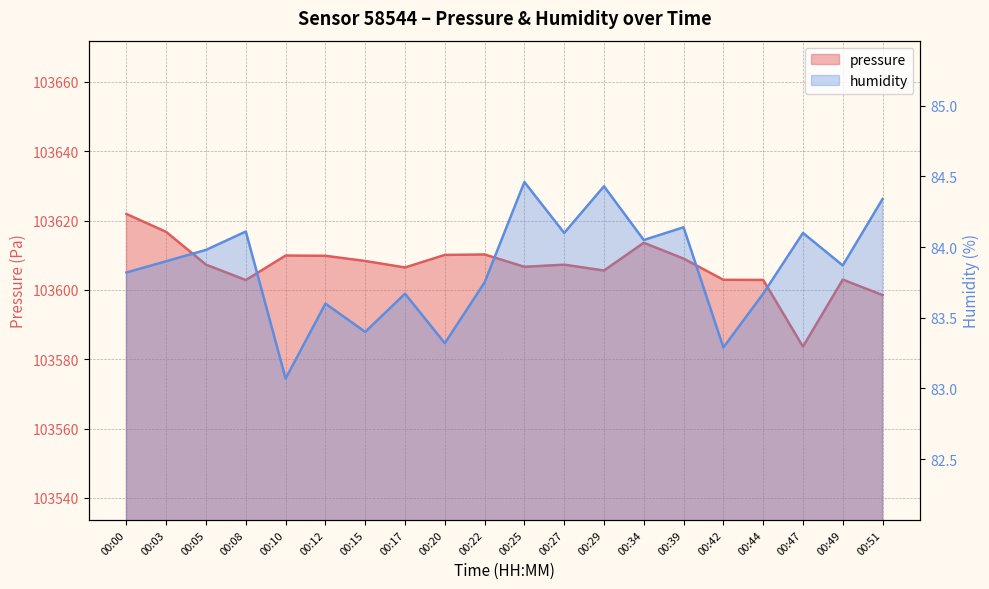

Reading left to right, transcribe all the data shown in this chart.

pressure: 103621.9	103616.7	103607.3	103602.8	103609.9	103609.8	103608.3	103606.5	103610.1	103610.2	103606.7	103607.3	103605.6	103613.6	103609.0	103602.9	103602.9	103583.6	103603.0	103598.5
humidity: 83.8	83.9	84.0	84.1	83.1	83.6	83.4	83.7	83.3	83.8	84.5	84.1	84.4	84.0	84.1	83.3	83.7	84.1	83.9	84.3